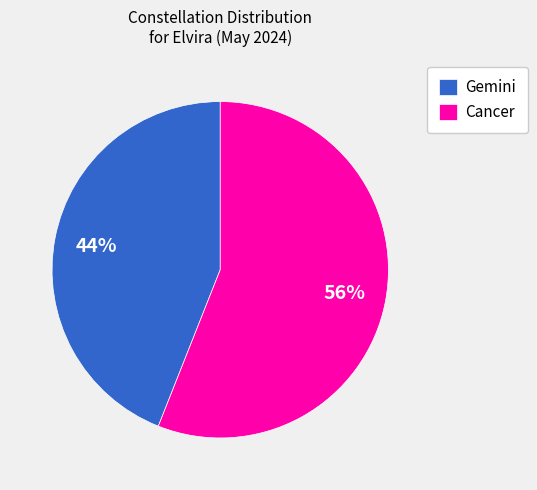

Which category has the biggest portion of the pie?

Cancer